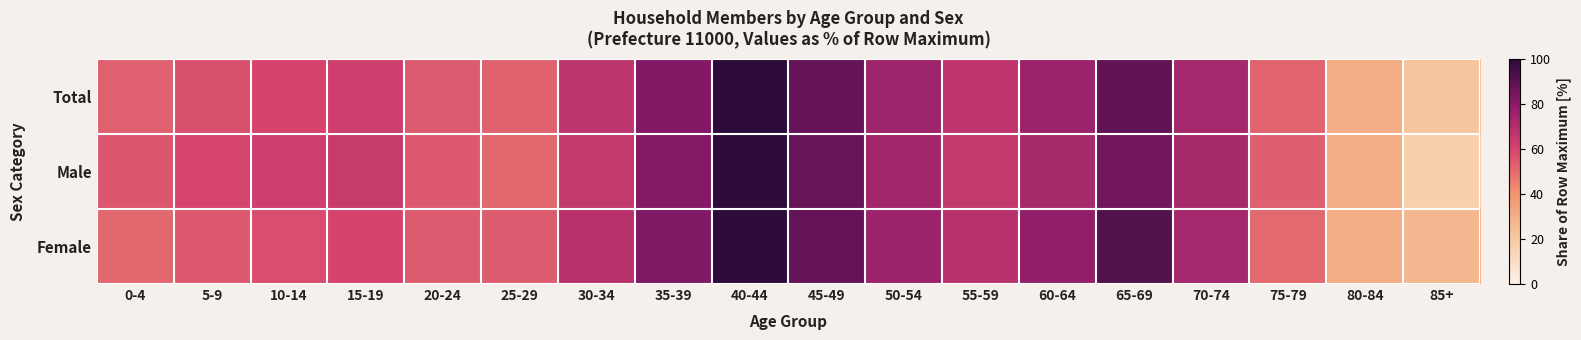

Reading left to right, list all the values displayed in this chart.

Total: 0-4=53.1	5-9=57.2	10-14=59.9	15-19=61.8	20-24=54.2	25-29=52.6	30-34=66.5	35-39=81.3	40-44=100.0	45-49=87.6	50-54=74.6	55-59=66.4	60-64=75.2	65-69=88.5	70-74=72.9	75-79=52.0	80-84=31.1	85+=21.3
Male: 0-4=55.1	5-9=59.5	10-14=62.2	15-19=63.6	20-24=54.4	25-29=50.9	30-34=64.9	35-39=80.9	40-44=100.0	45-49=87.2	50-54=73.9	55-59=64.9	60-64=72.5	65-69=85.5	70-74=72.6	75-79=53.5	80-84=30.9	85+=16.3
Female: 0-4=51.2	5-9=55.1	10-14=57.6	15-19=59.9	20-24=54.0	25-29=54.3	30-34=68.1	35-39=81.7	40-44=100.0	45-49=88.0	50-54=75.3	55-59=67.8	60-64=77.8	65-69=91.5	70-74=73.1	75-79=50.5	80-84=31.2	85+=26.2